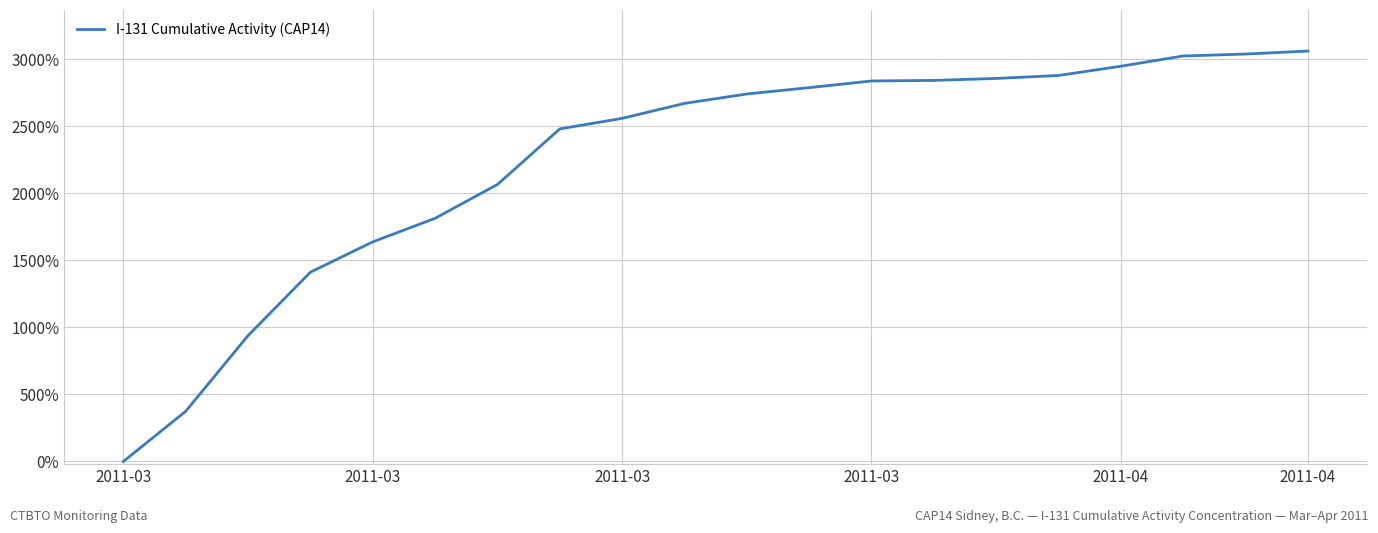

What is the difference between the maximum and minimum values?

3059.8